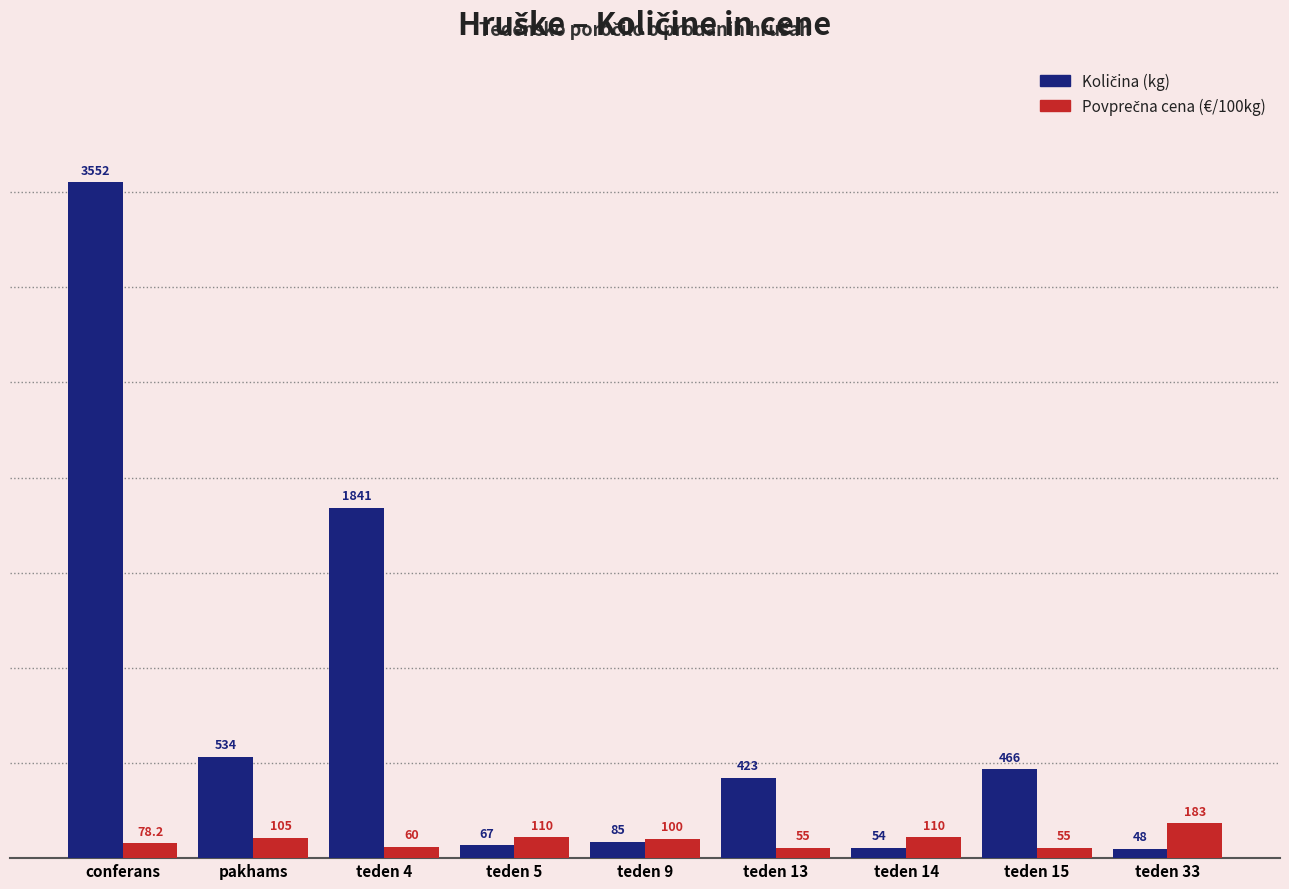

What is the spread (max minus min) of values at teden 15?

411.0